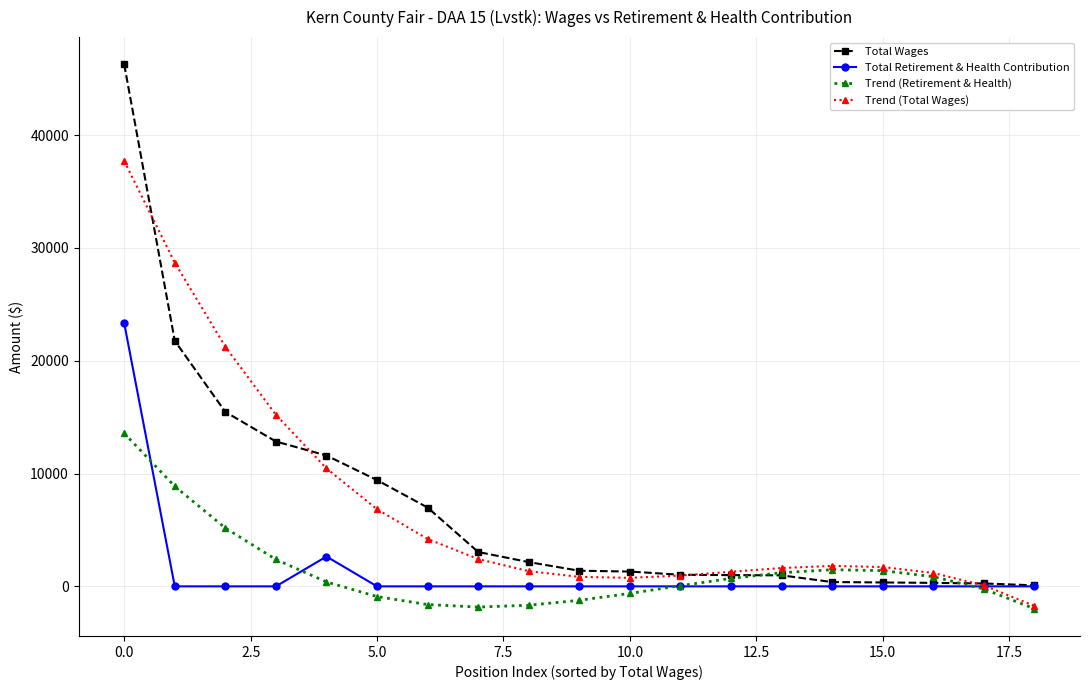

At how many categories does at least one series exceed 12575?

4